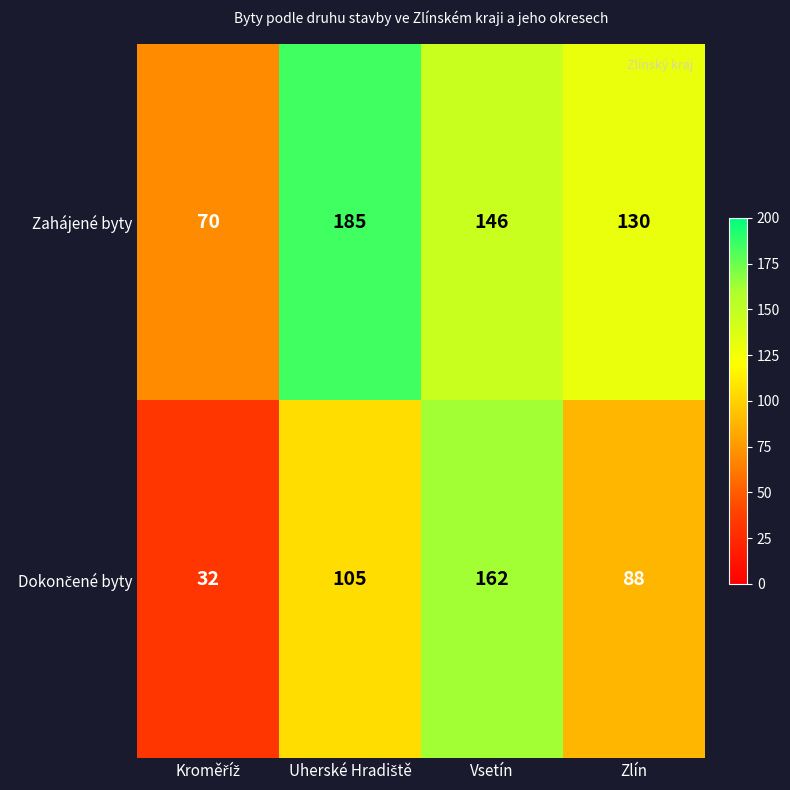

Count the number of data series in this chart.

2